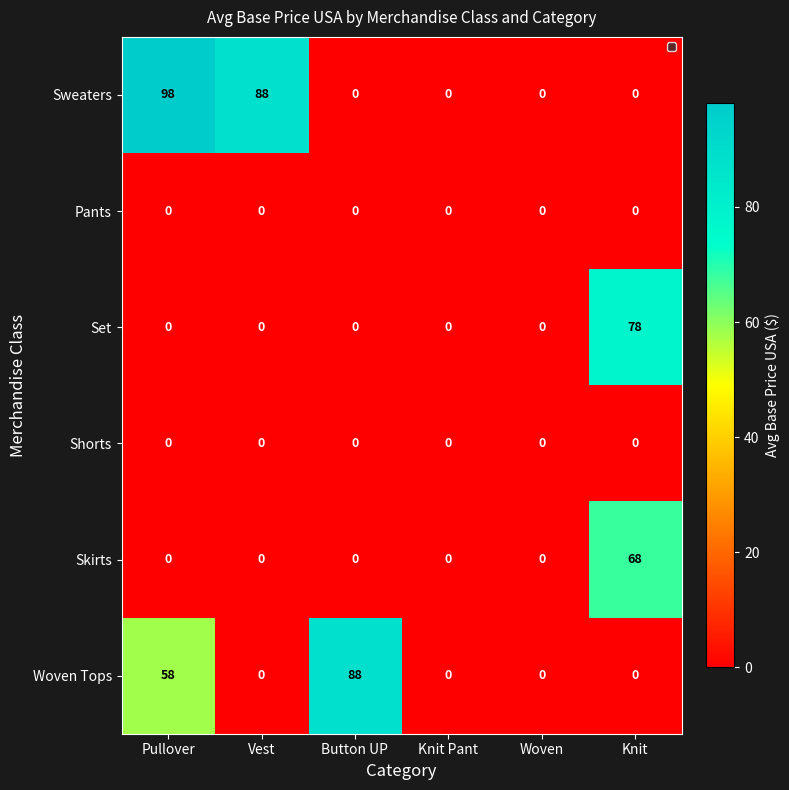

At which category is the sum across all series the highest?

Pullover